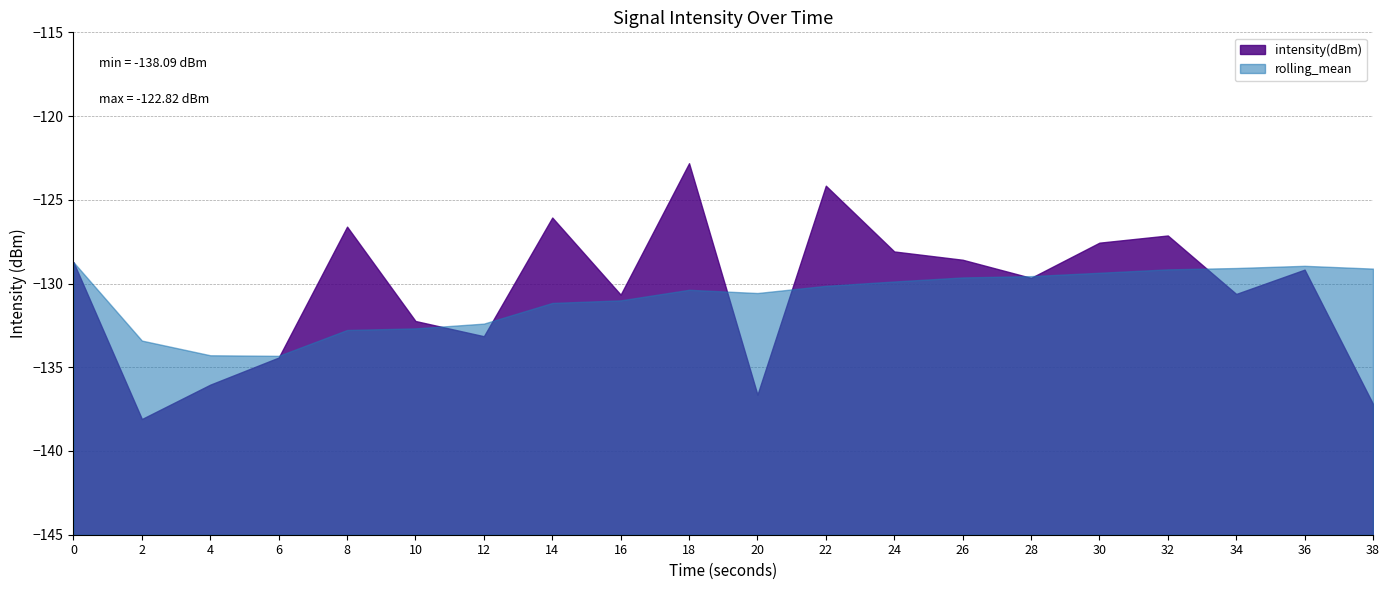

The value of rolling_mean at 36 is -128.9. True or false?

True